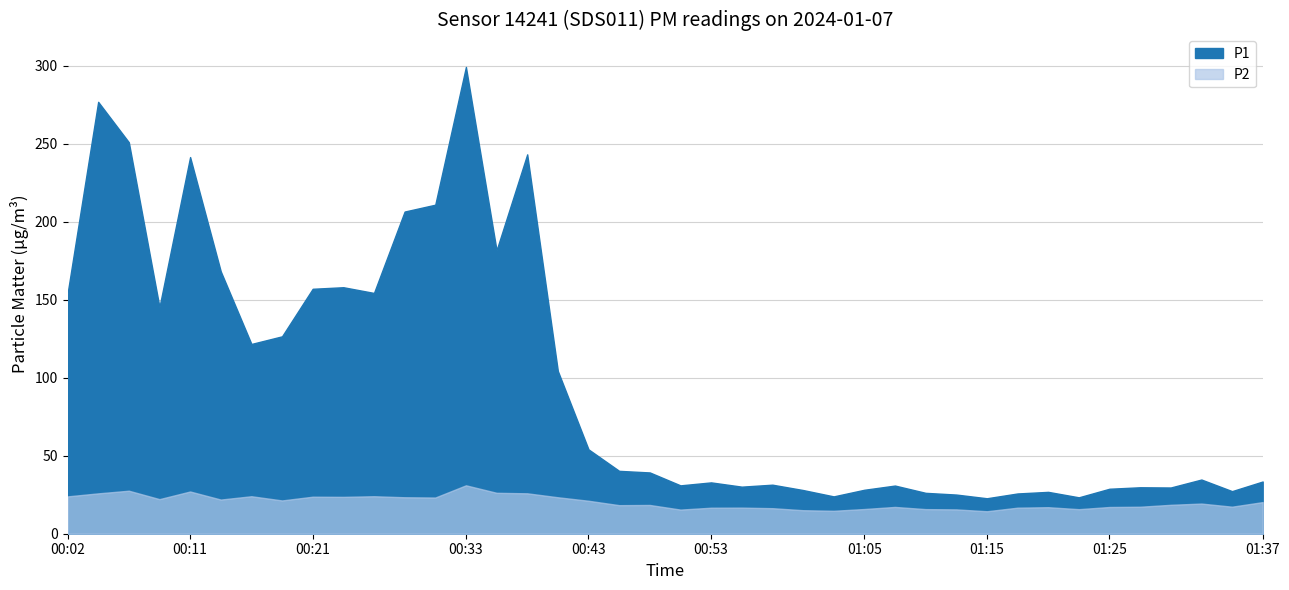

At which category does P2 reach its first local peak?

00:07